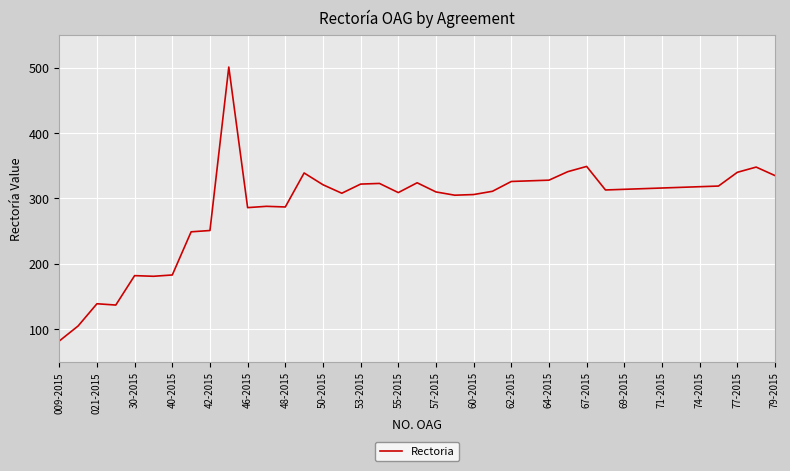

What is the maximum value shown in the chart?

501